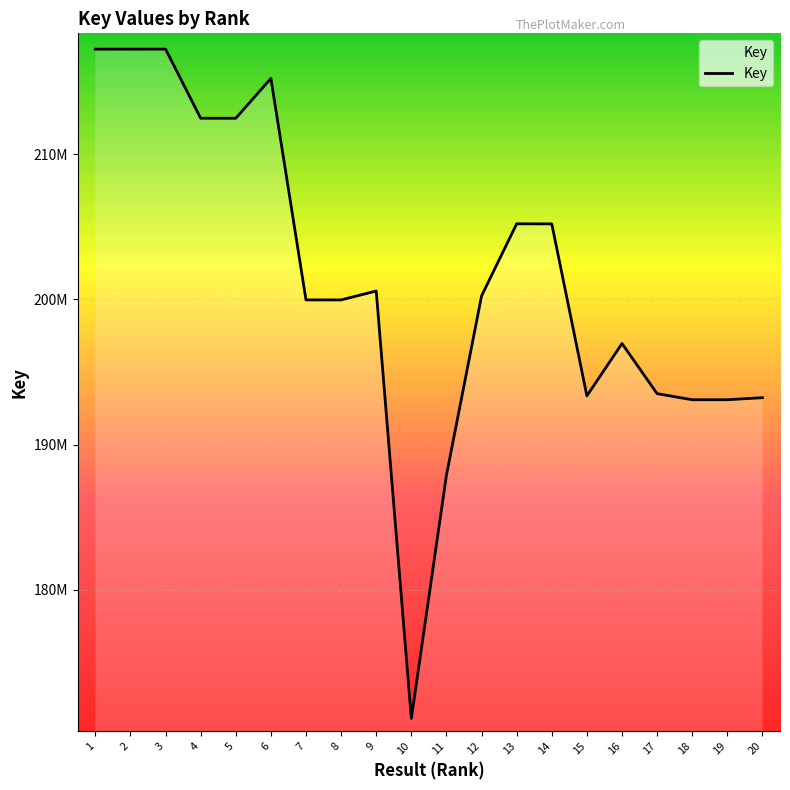

How many data points are less than 200231331?

10